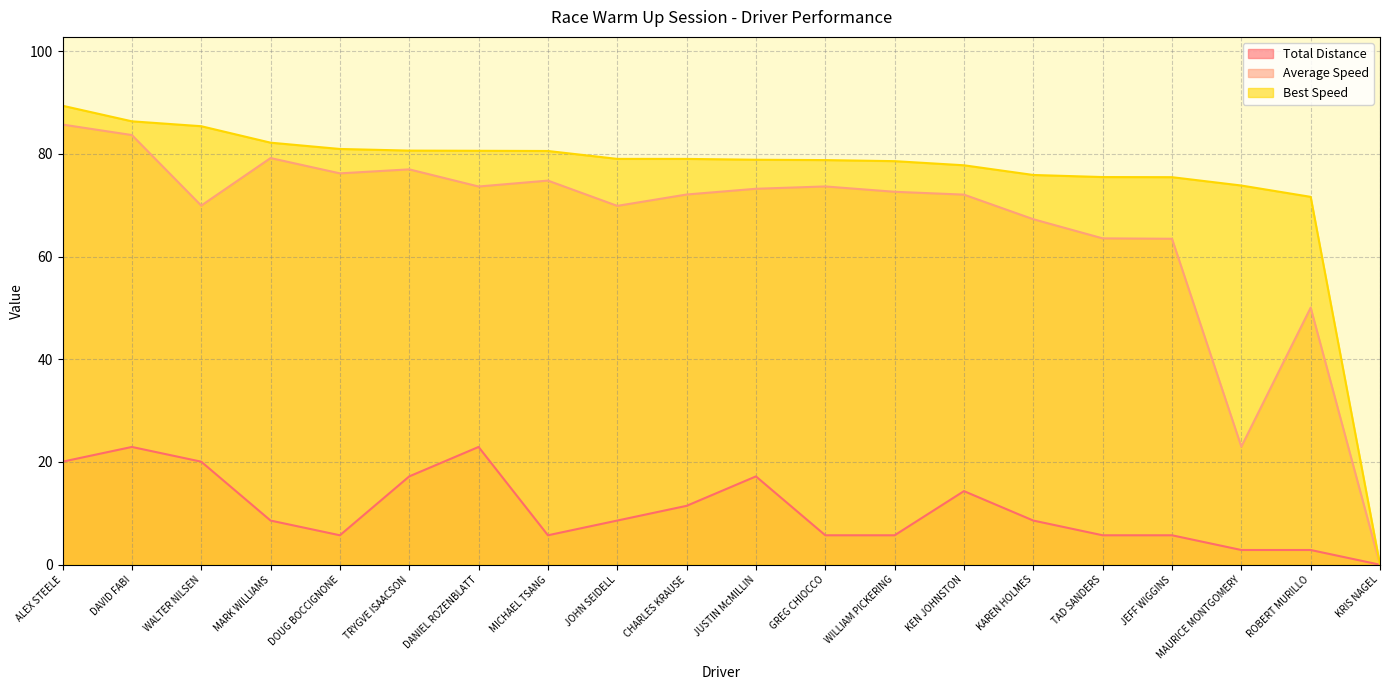

What is the spread (max minus min) of values at KAREN HOLMES?

67.3